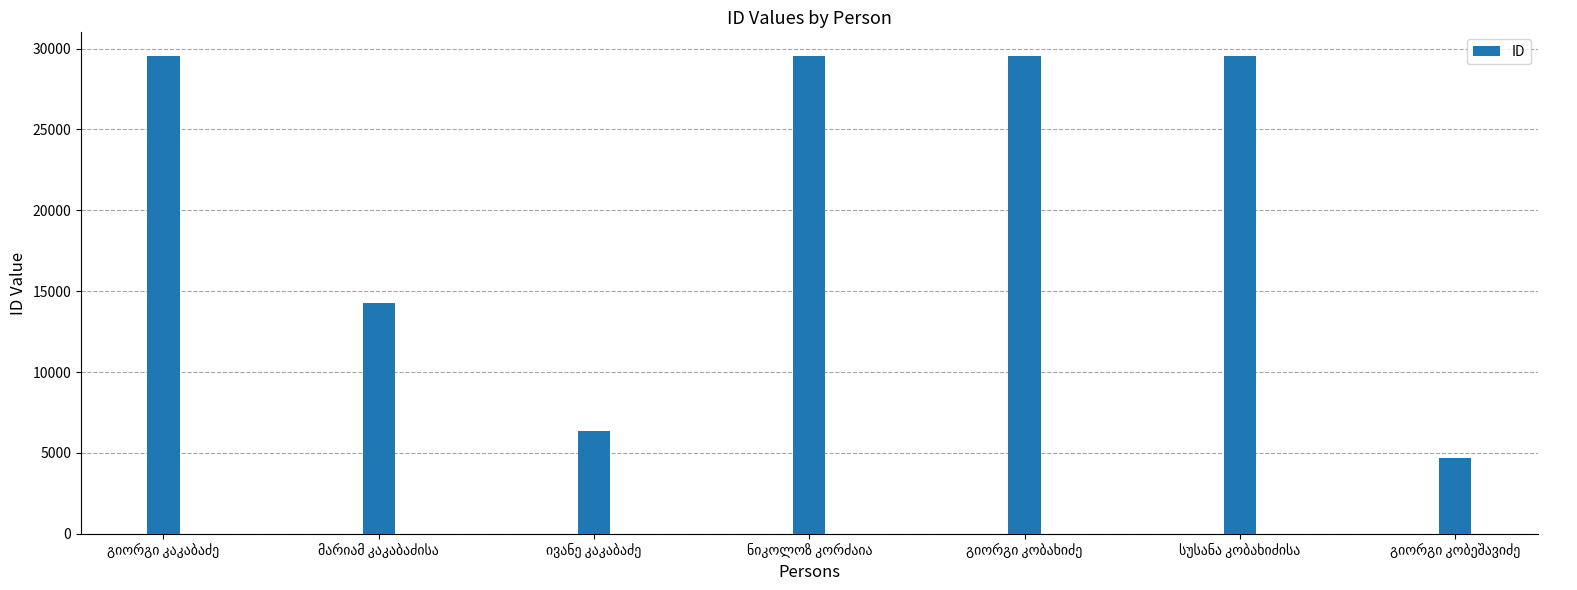

What is the value of the 6th bar from the left?

29528